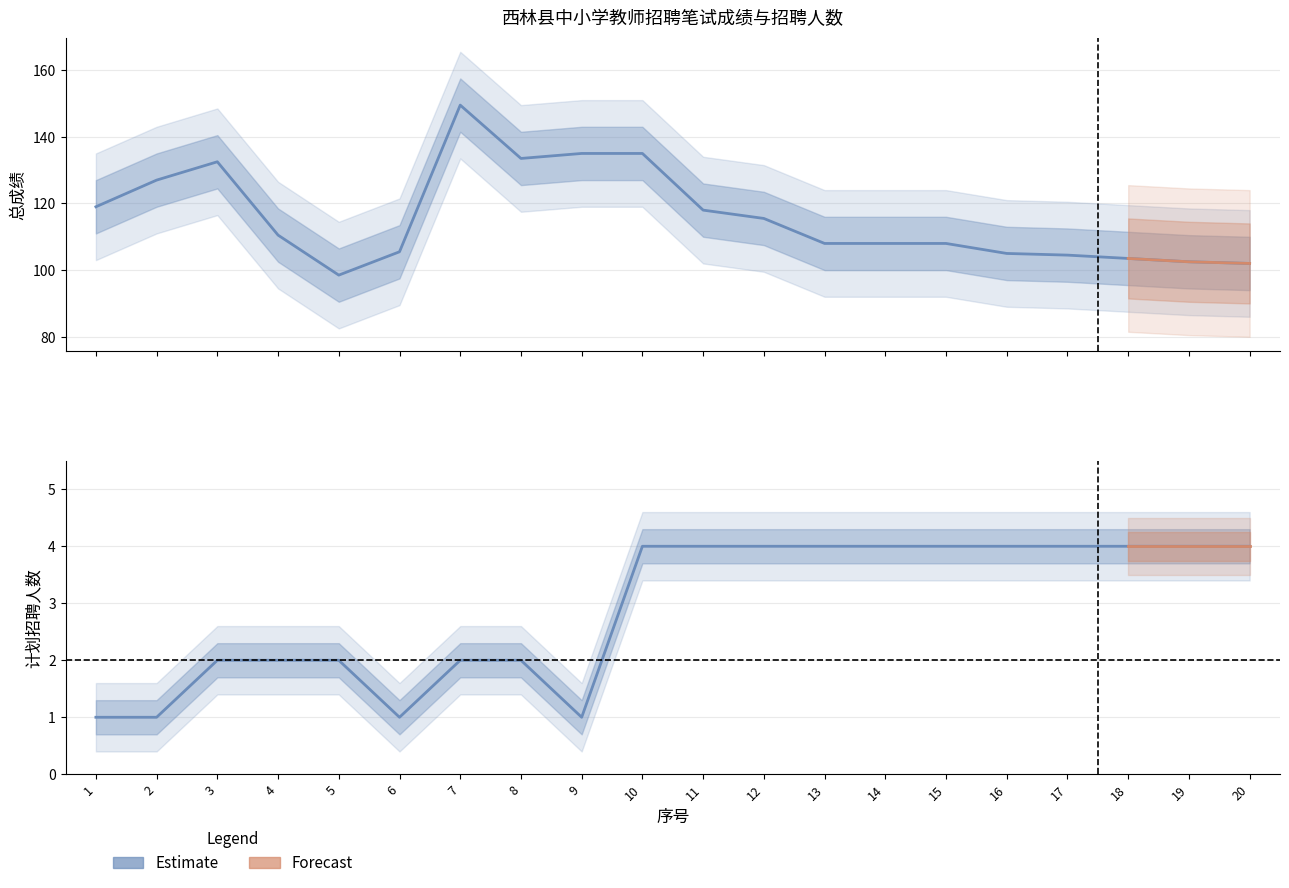

At which category does 计划招聘人数 (Estimate) reach its first local valley?

6